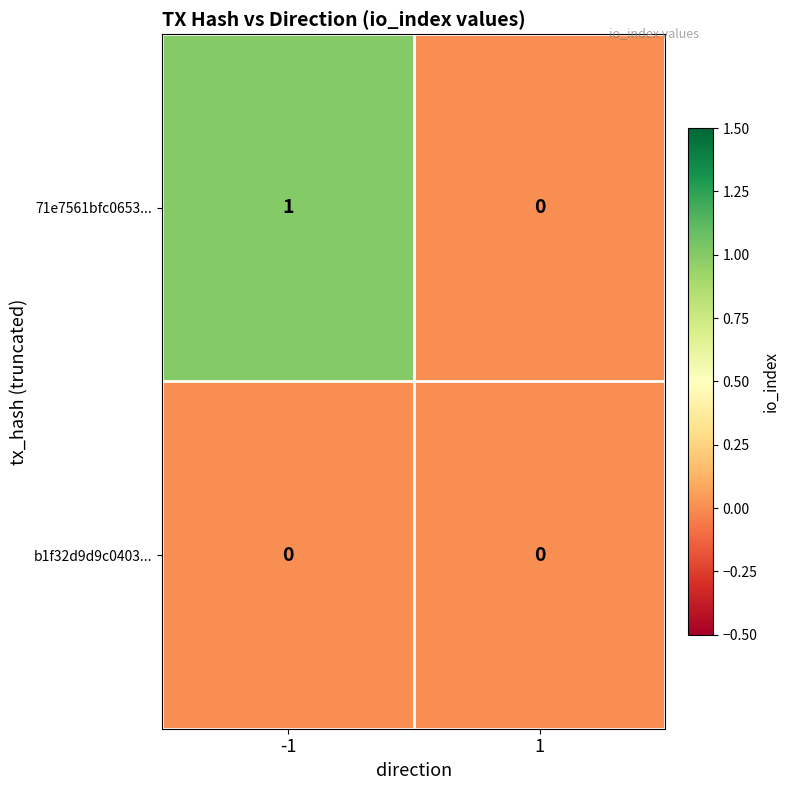

True or false: 71e7561bfc0653... has a value of 0 at 1.

True